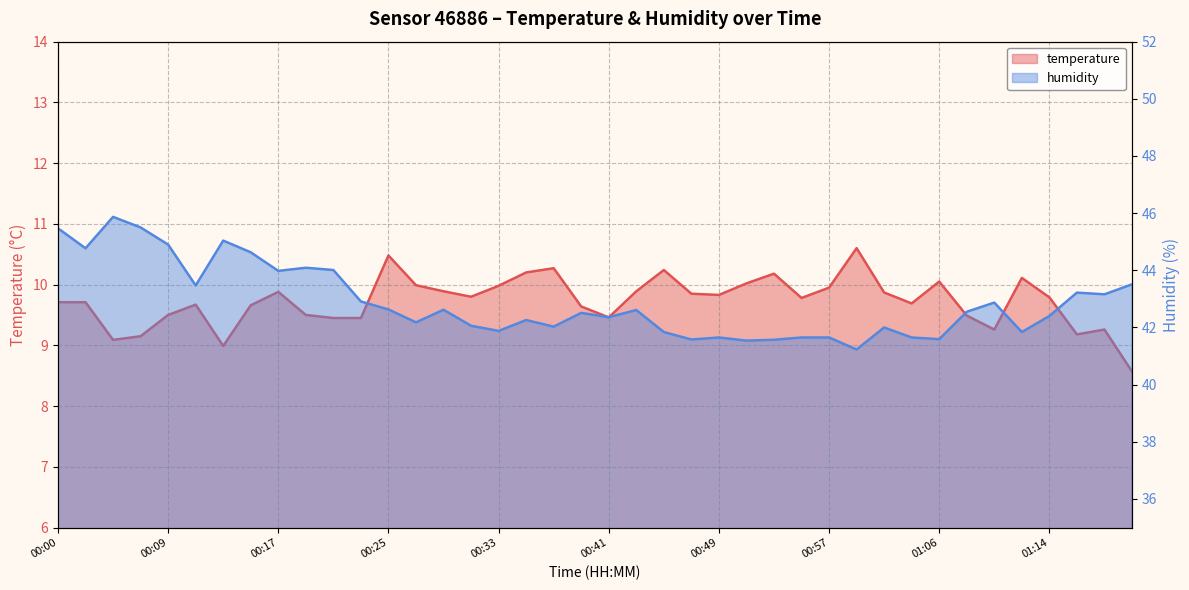

Where does the temperature series first go above 9?

00:00